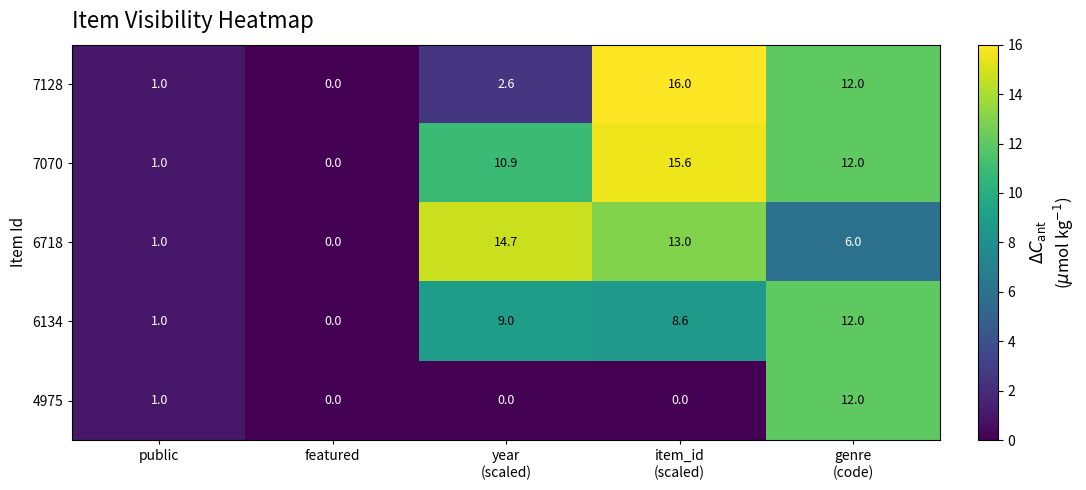

Which series has the widest spread of values?

7128